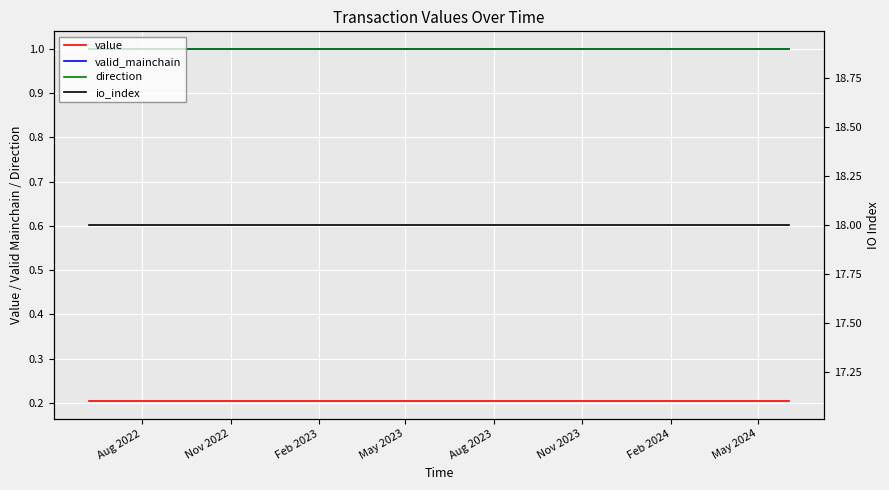

At which label is valid_mainchain closest to 1?

Aug 2022